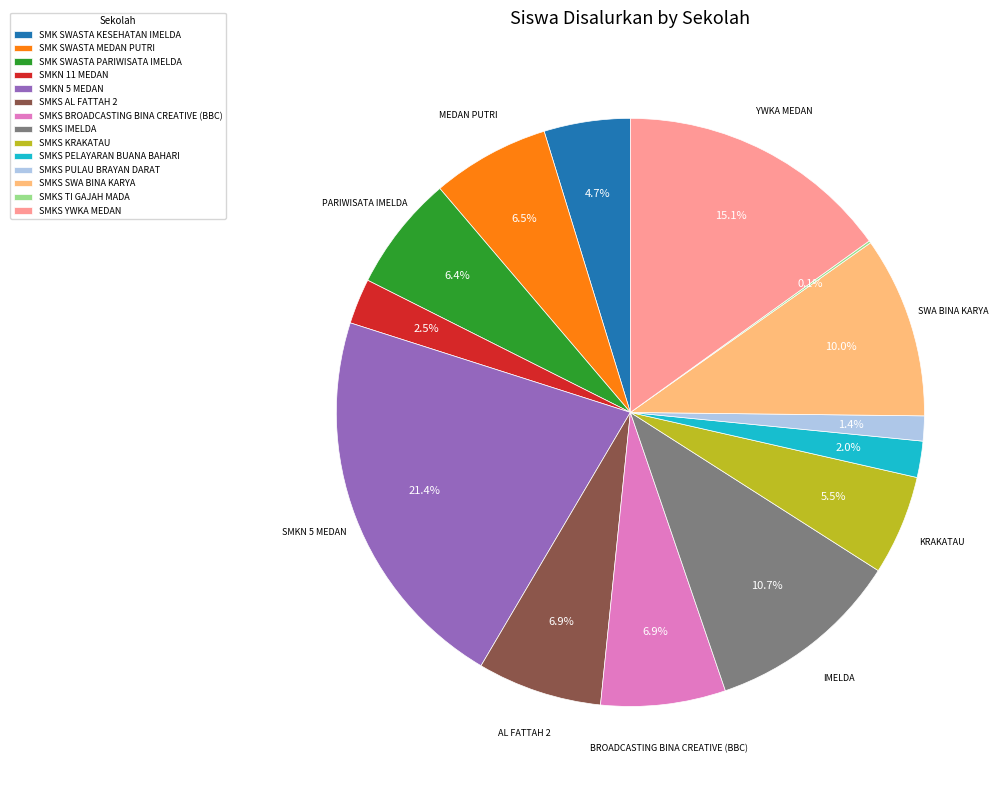

What percentage is the SMK SWASTA PARIWISATA IMELDA slice, to the nearest percent?

6%